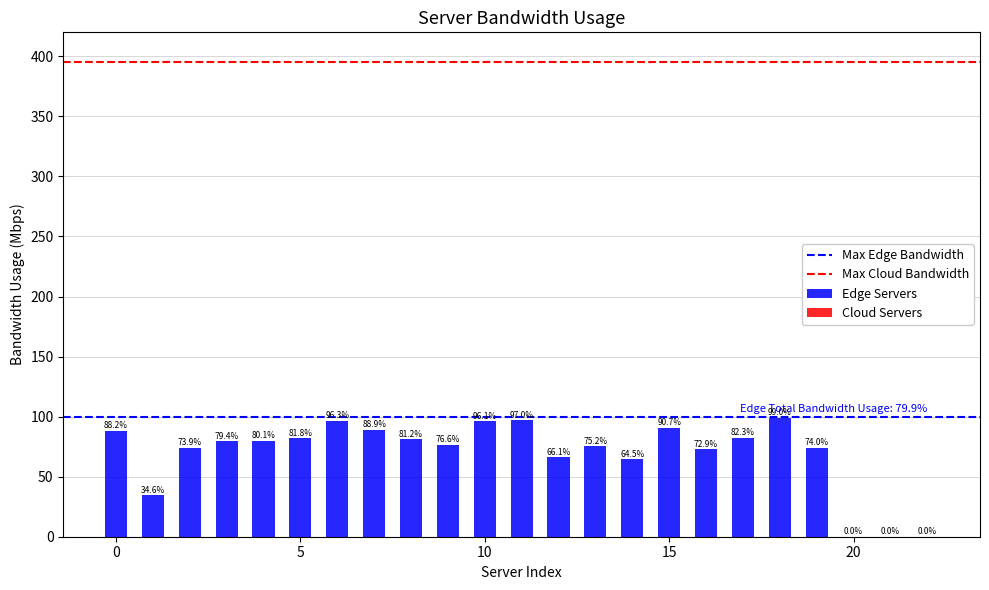

What is the greatest value displayed?

99.0